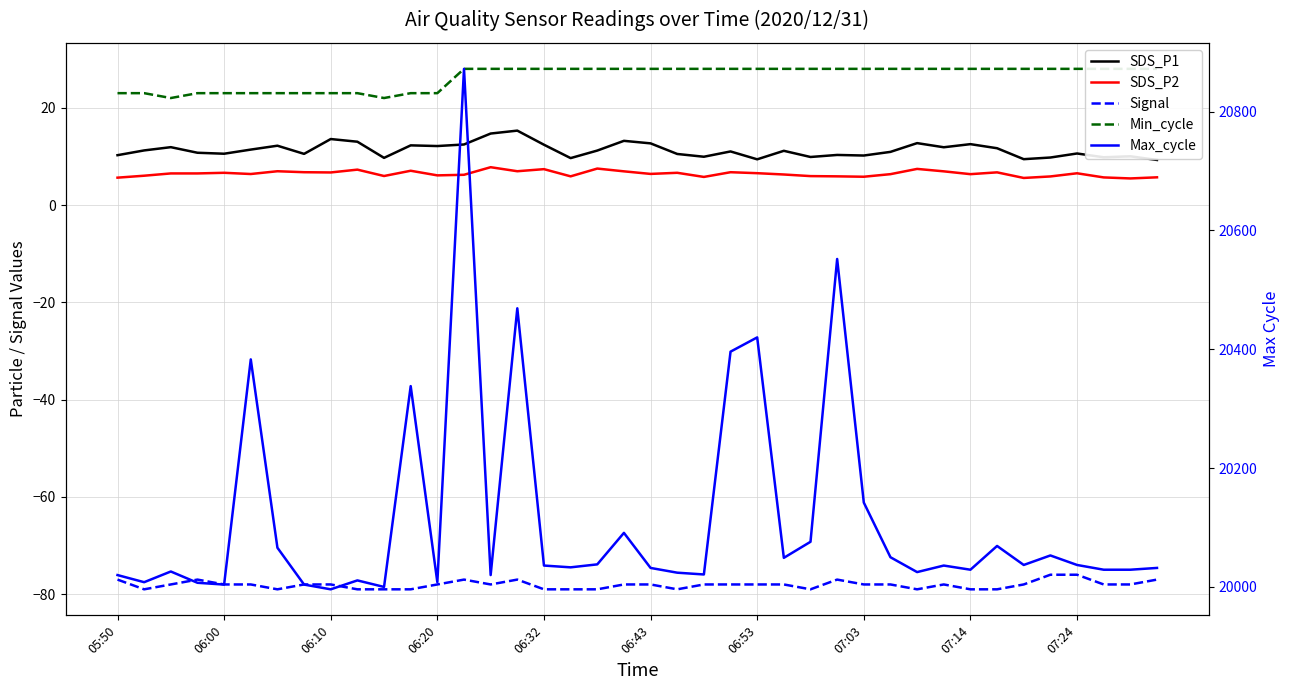

True or false: Signal and SDS_P2 cross at least once.

False